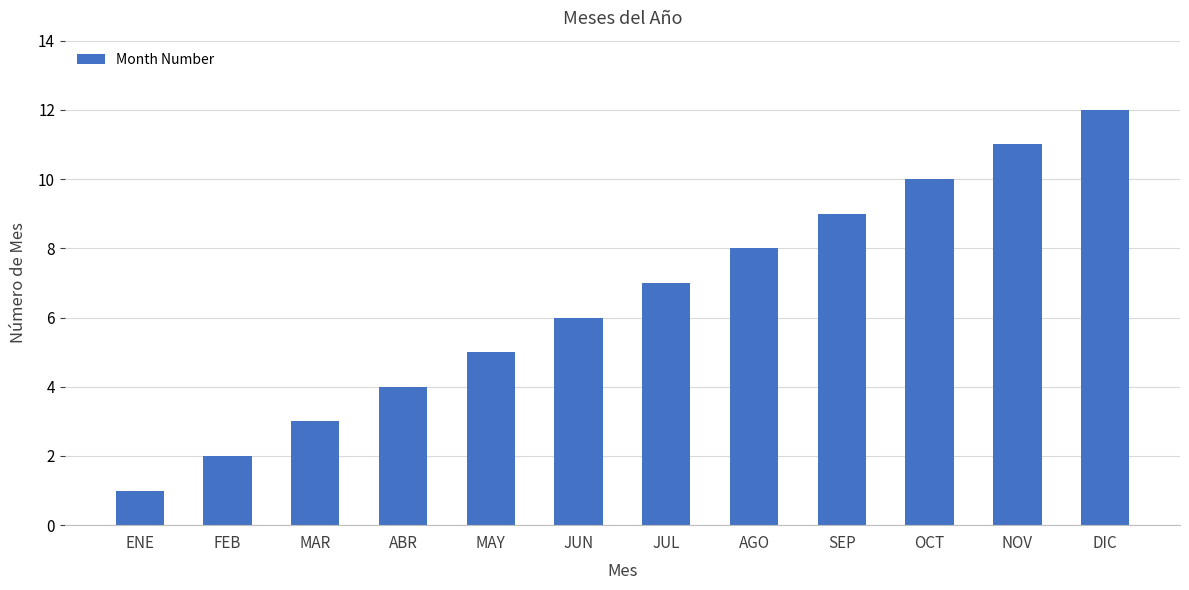

Which has a higher value, AGO or MAR?

AGO